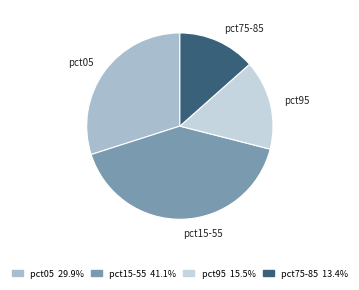

What is the ratio of the value at pct75-85 to the value at pct15-55?

0.3